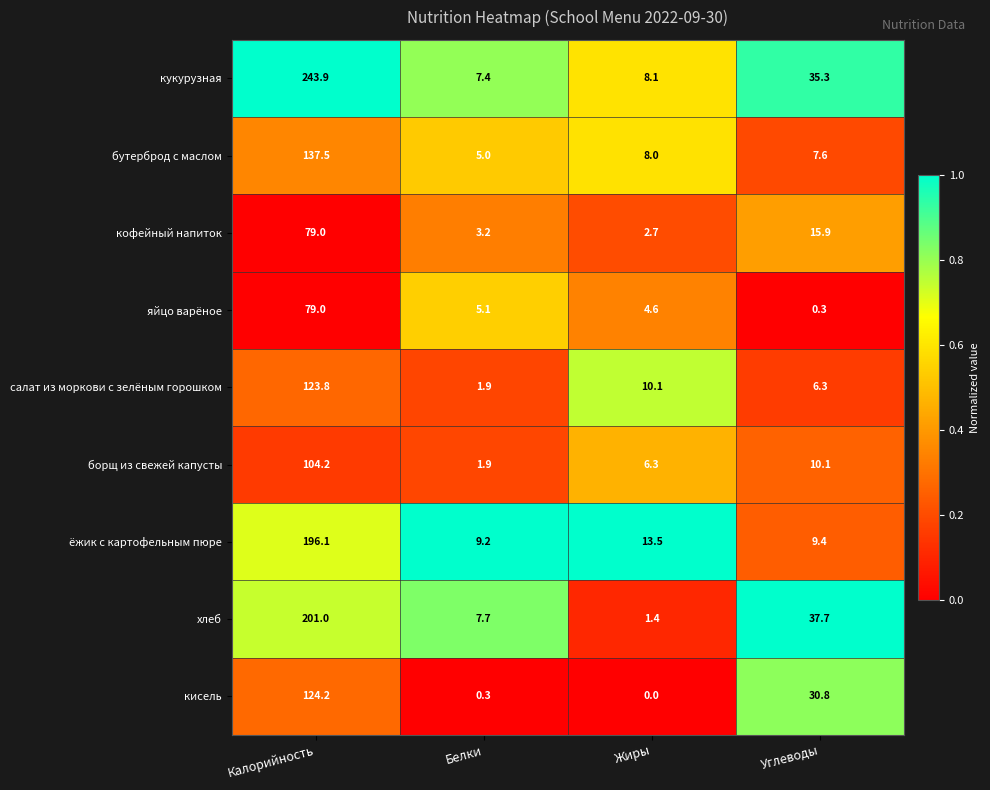

What is the difference between the highest and lowest values at Углеводы?

37.4